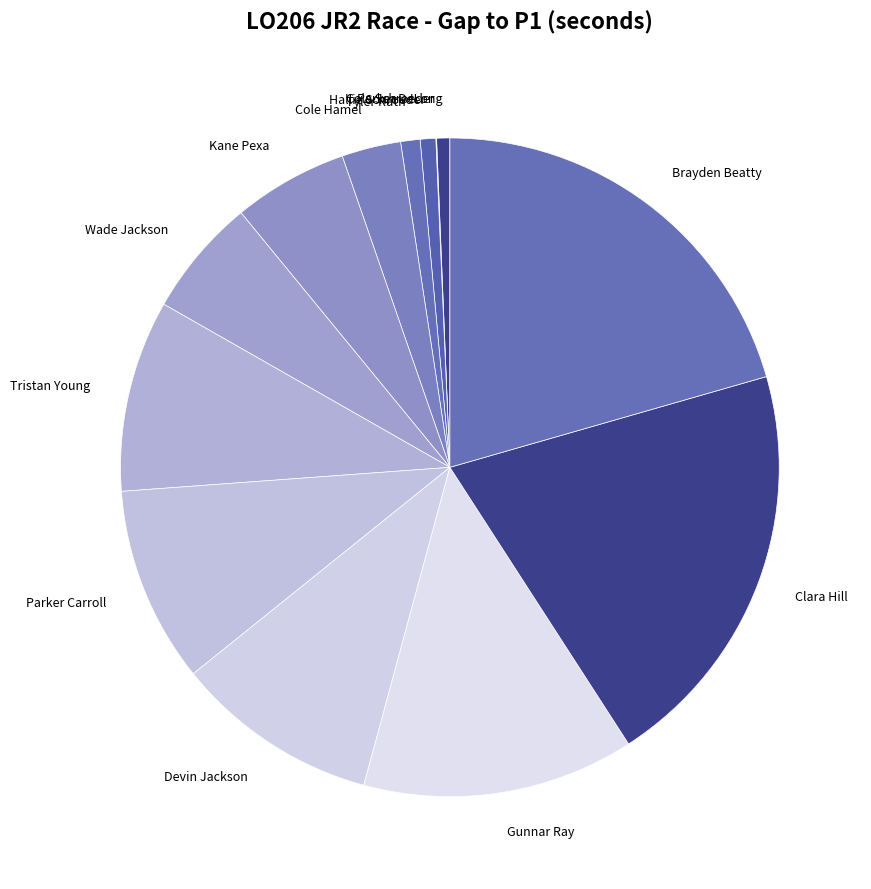

Does any single category account for the majority?

No